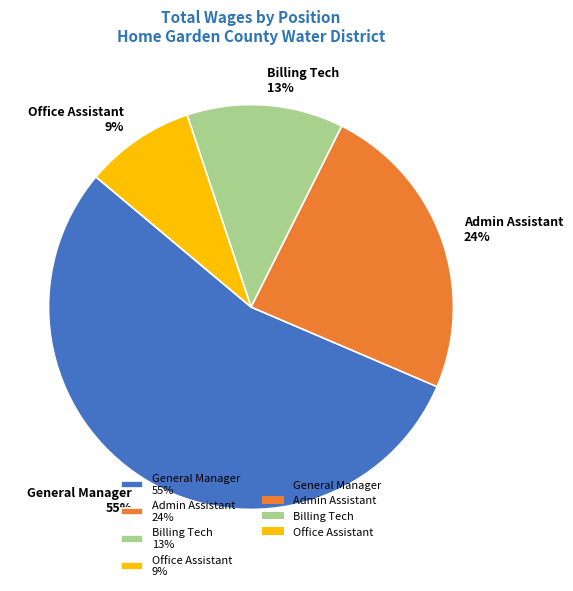

Which category has the biggest portion of the pie?

General Manager